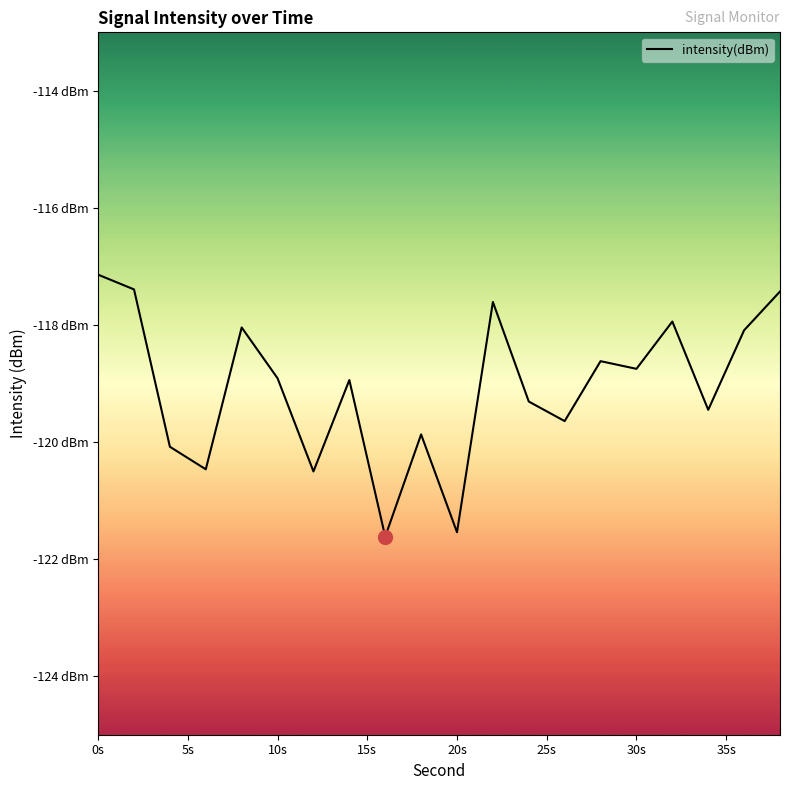

Is this an area chart (filled region under the line)?

No